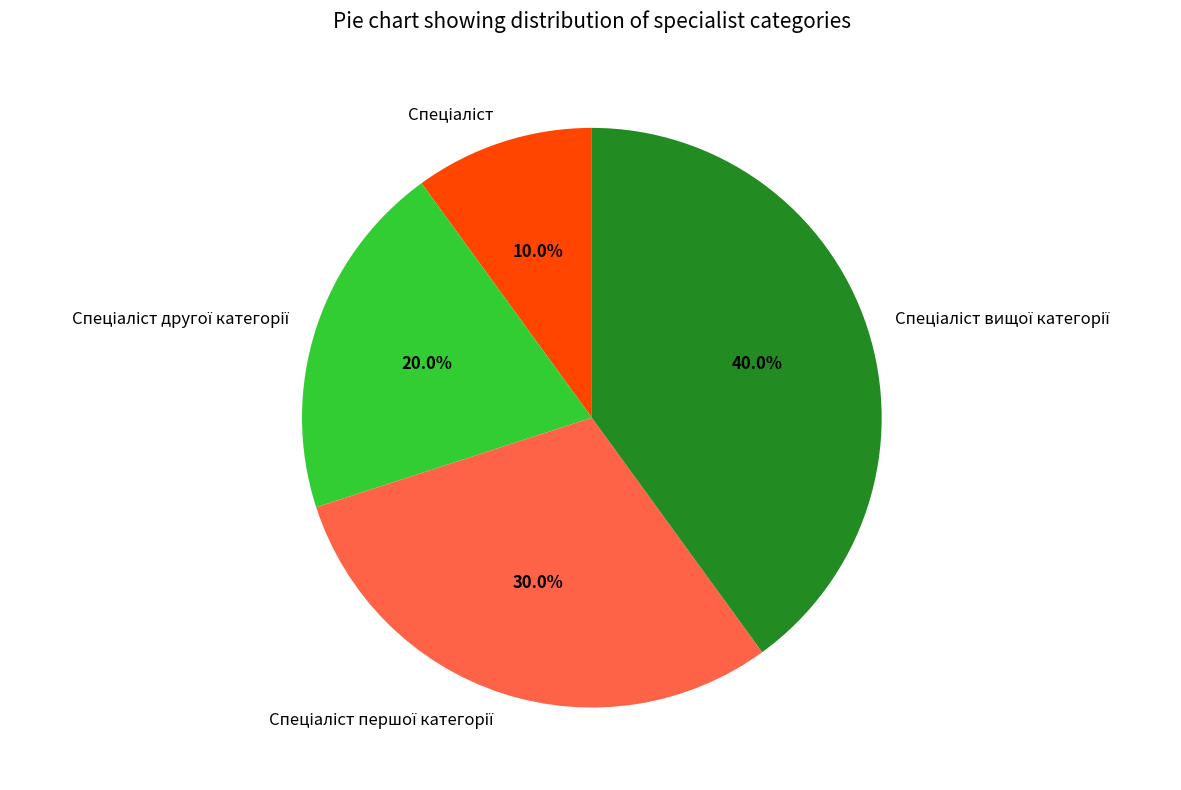

Is there a majority slice in this chart?

No